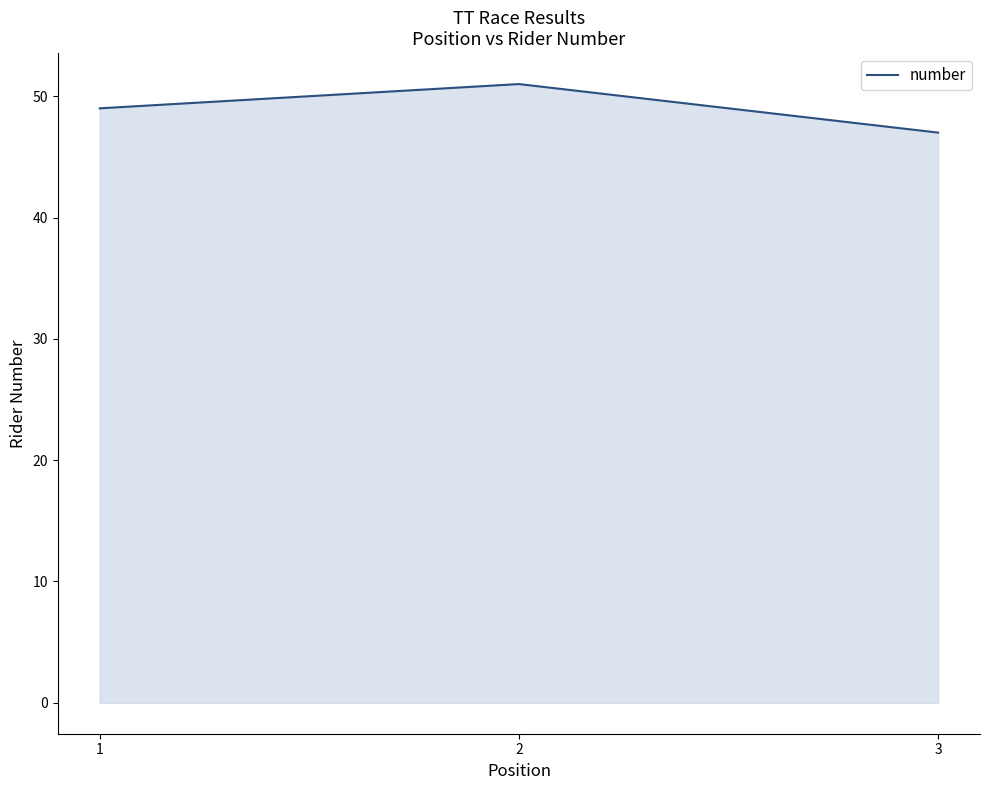

Is it true that the value at 3 is 47?

True